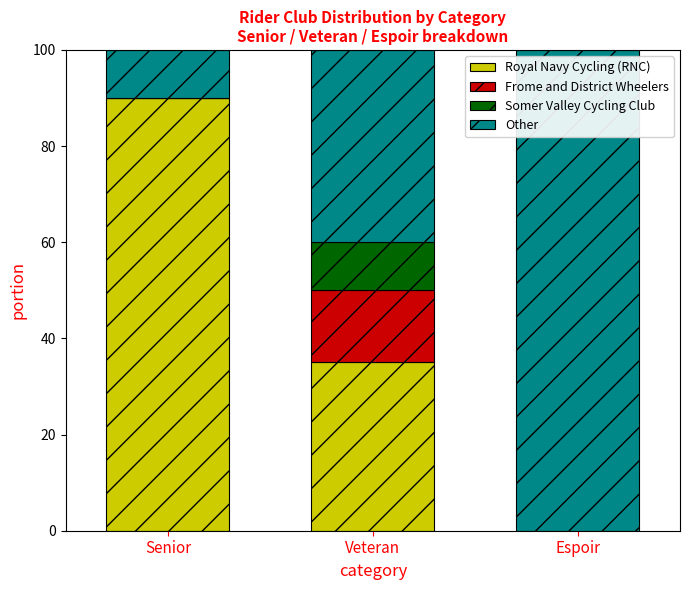

What is the sum of all Royal Navy Cycling (RNC) values?

125